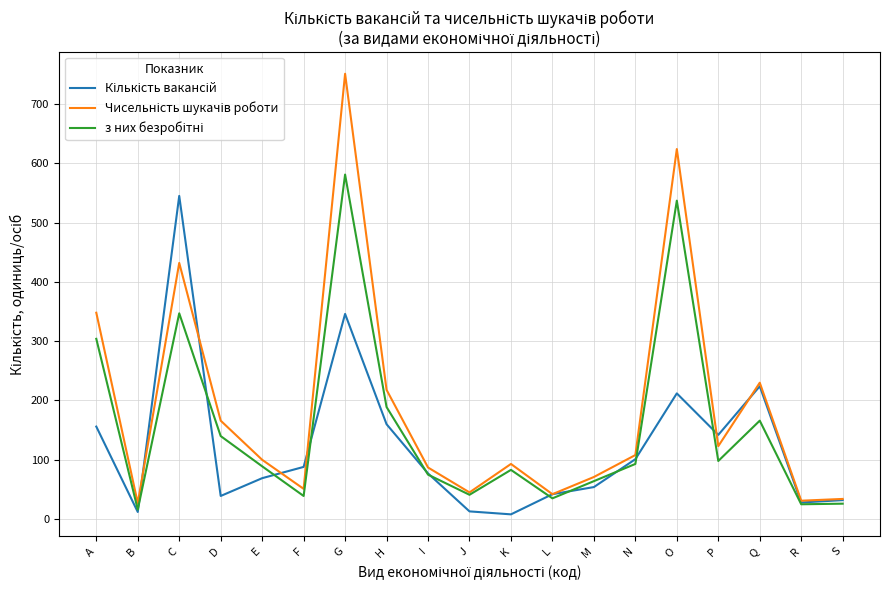

Which category has the highest value across all series?

G